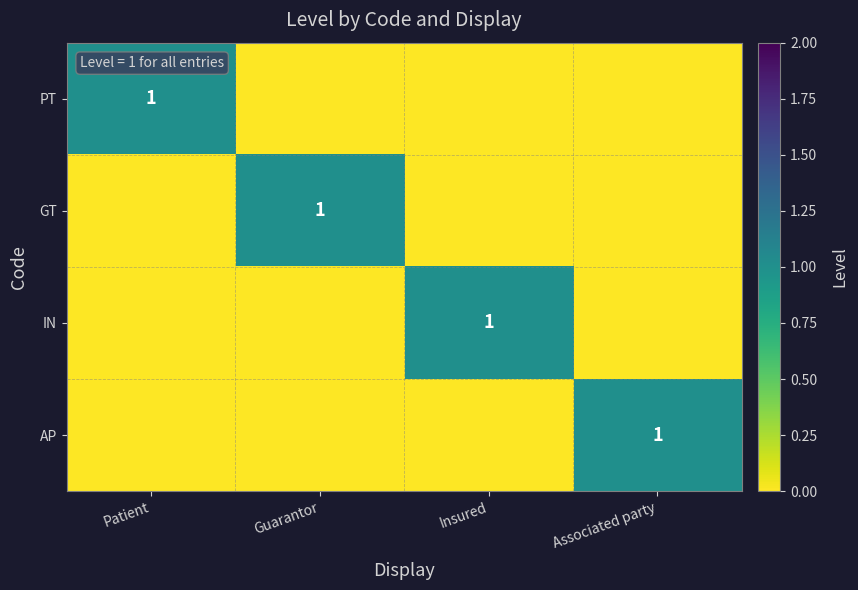

List the series in order of their peak value, lowest first.

PT, GT, IN, AP